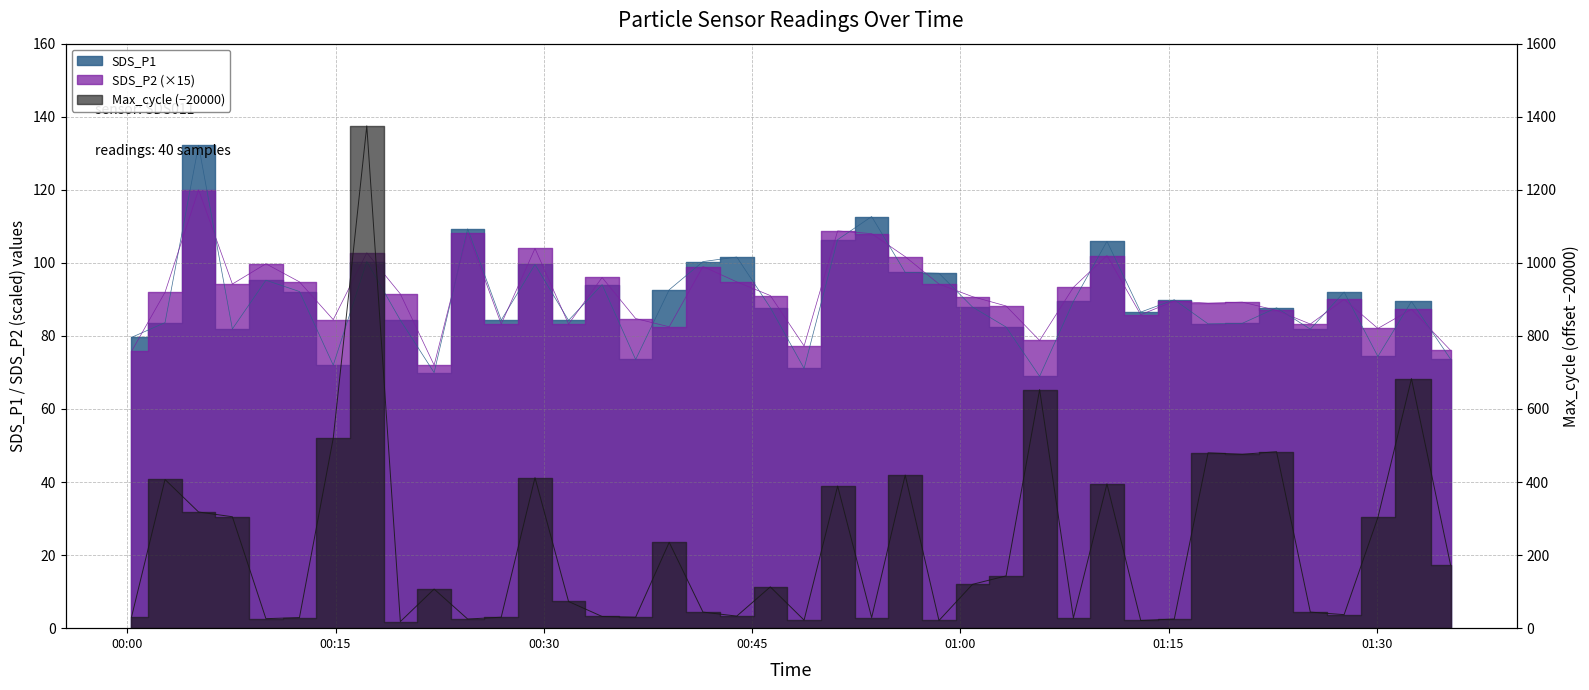

What is the label of the 31st point from the left?

2023/04/04 01:13:00